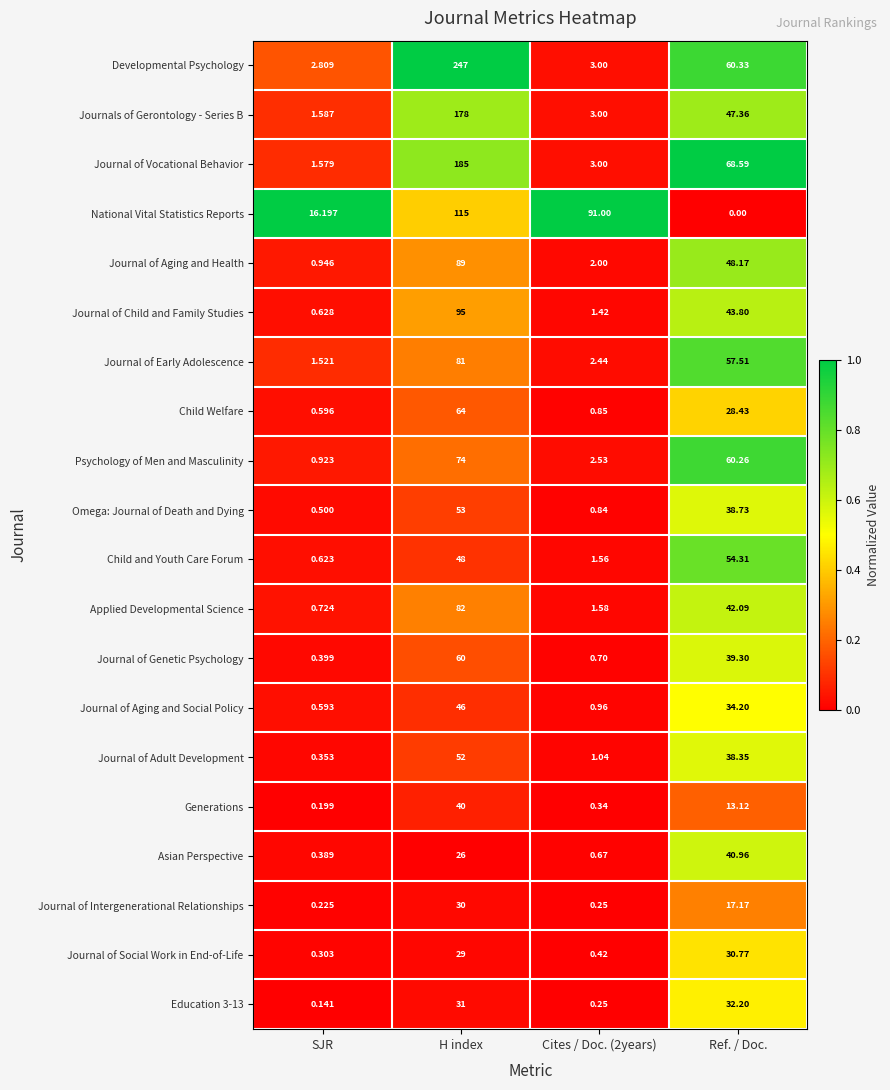

Which series has the largest range (max minus min)?

Developmental Psychology